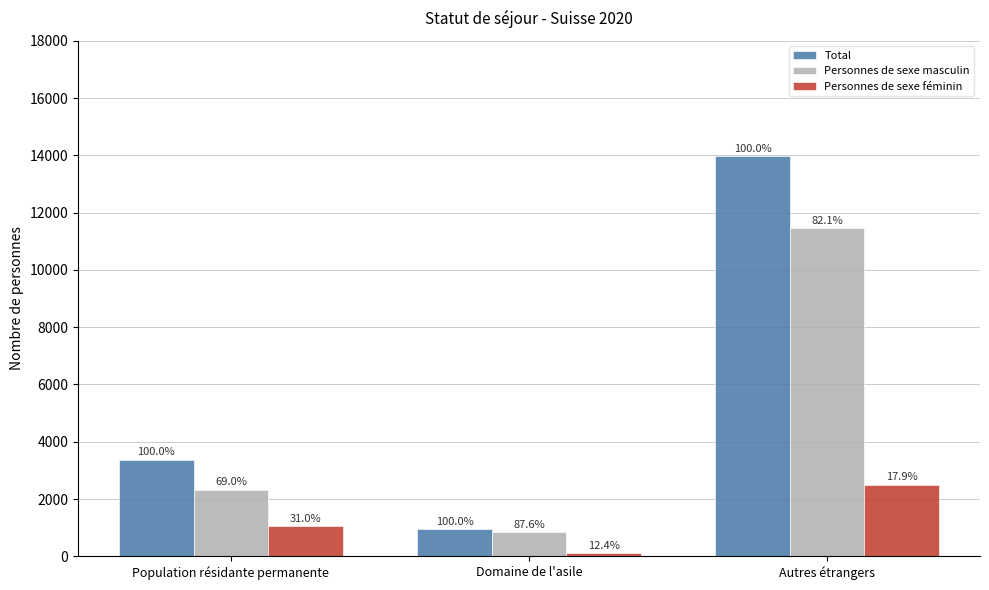

At which category is the sum across all series the highest?

Autres étrangers